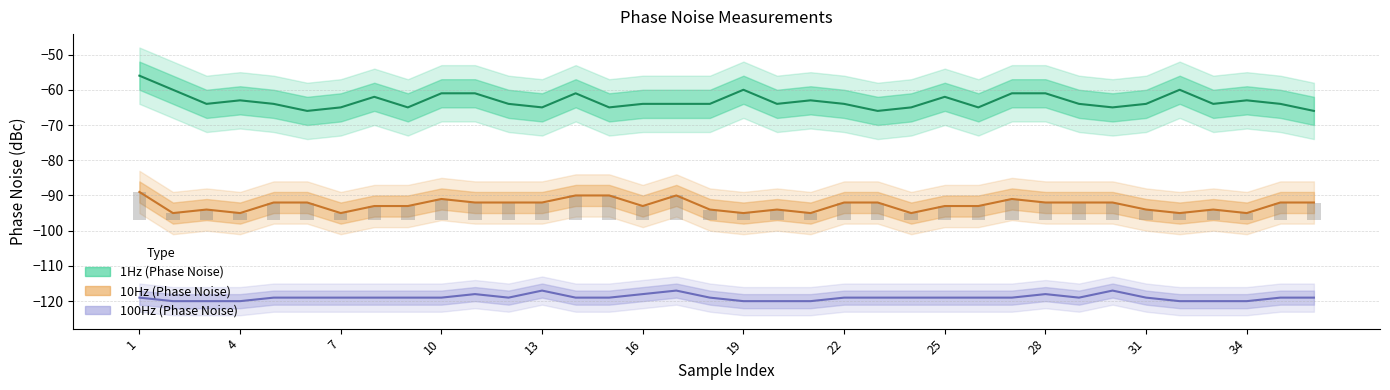

What are all the series names shown in the legend?

1Hz, 10Hz, 100Hz